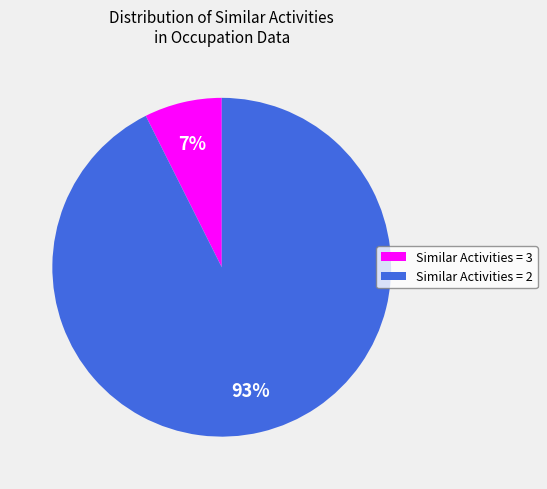

The Similar Activities = 3 slice represents 7% of the pie. True or false?

True